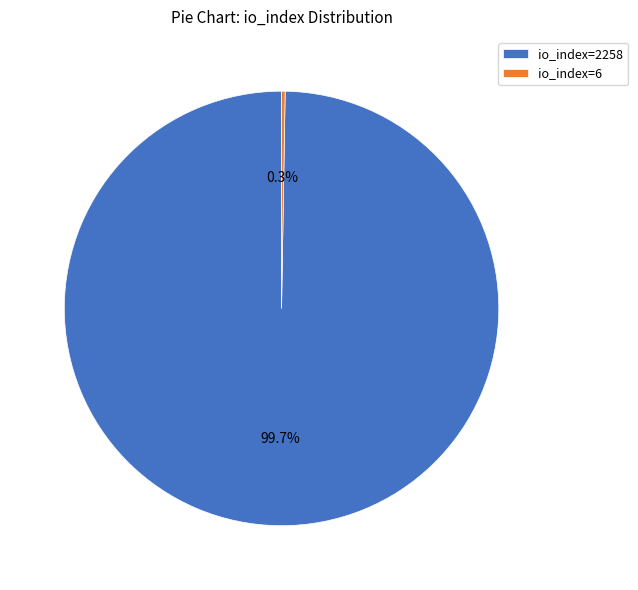

What portion of the pie excludes io_index=2258?

0.3%